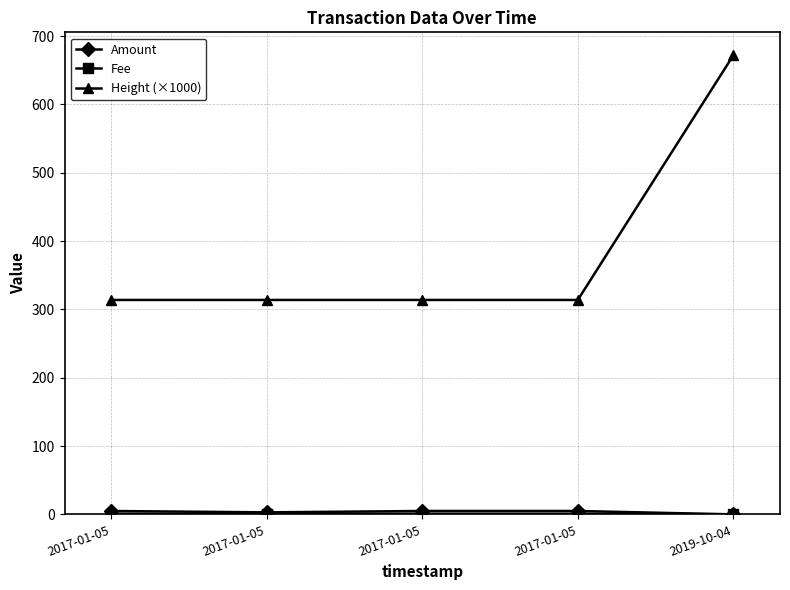

Count the number of categories in the chart.

5